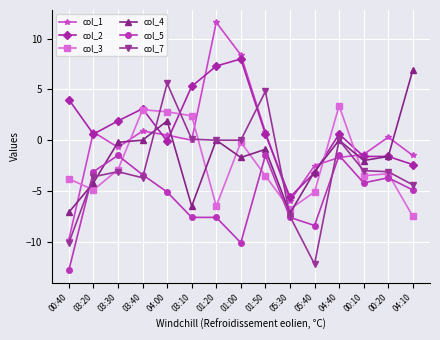

Is the value of col_2 at 04:10 greater than the value of col_1 at 03:20?

No